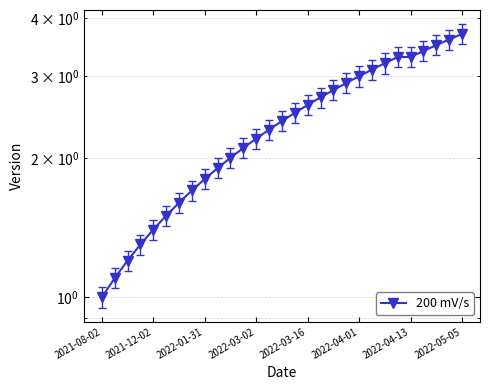

What is the maximum value shown in the chart?

3.7